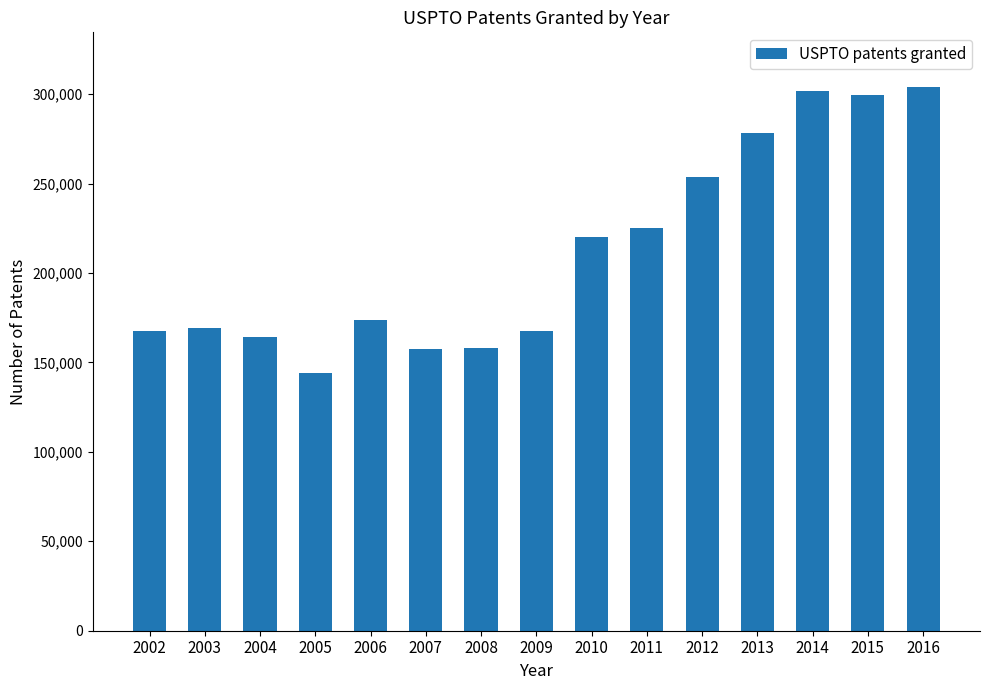

What is the minimum value shown in the chart?

143891